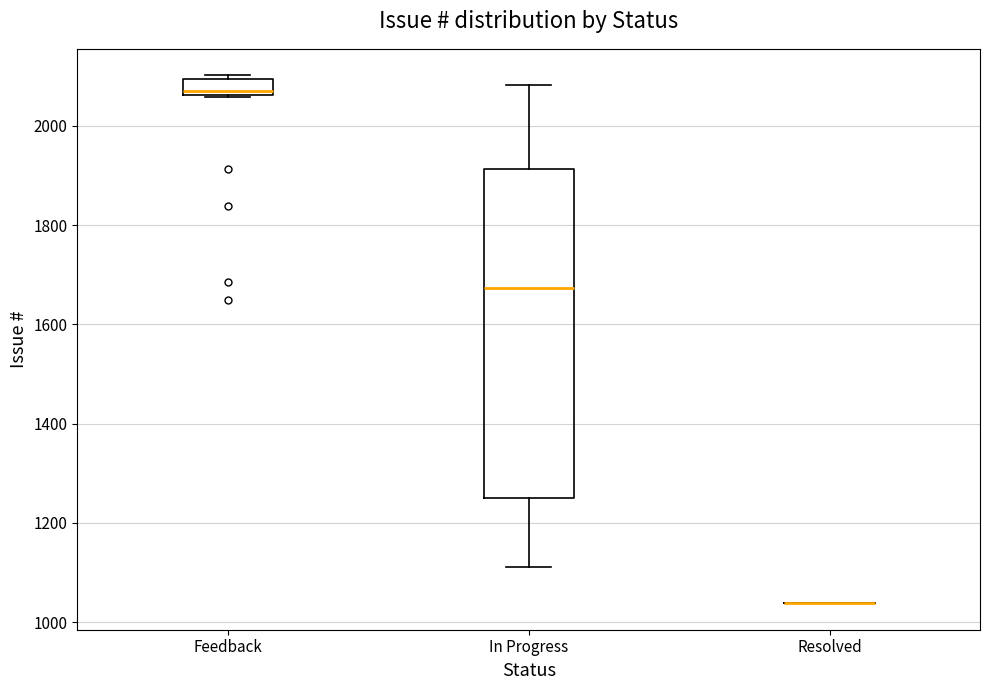

Reading left to right, transcribe this box plot: for each box, give where its median line is, the range the box spans, and where its two whiskers end, as read against the y-axis. The values are not printed on the chart, so give them approximately, as read against the axis.

Feedback: median 2080, box 2060 to 2100, whiskers 2060 to 2100 (just above the box's upper edge)
In Progress: median 1680, box 1260 to 1920, whiskers 1120 to 2080
Resolved: box collapsed to a line at 1040, whiskers 1040 to 1040